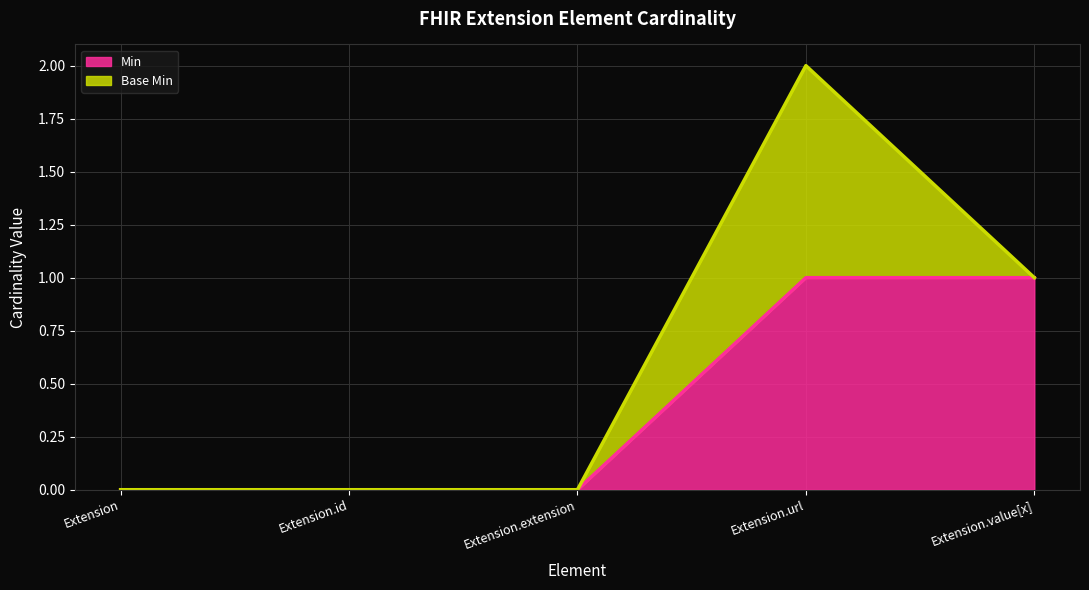

At which label is the value closest to 0?

Extension